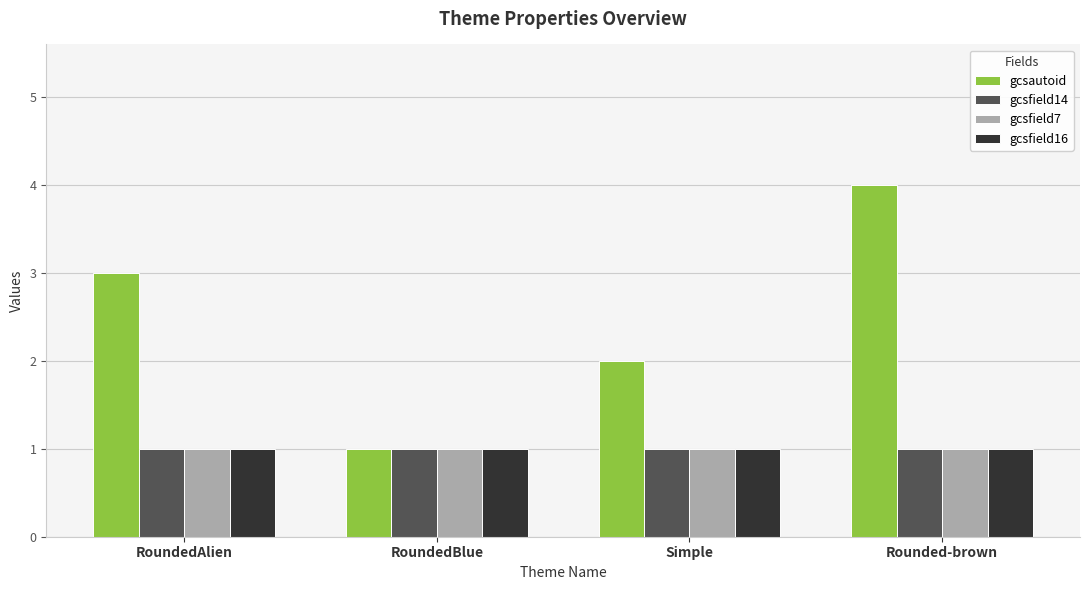

How many bars are there in total?

16